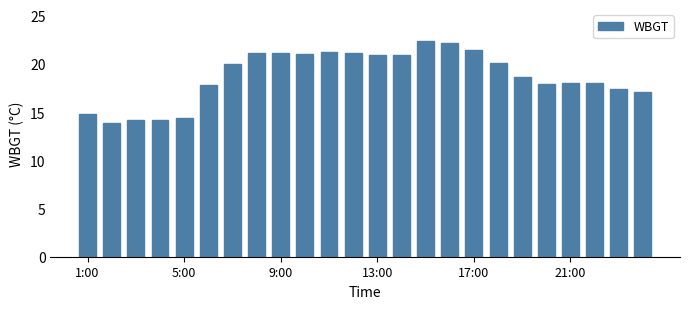

What is the greatest value displayed?

22.4